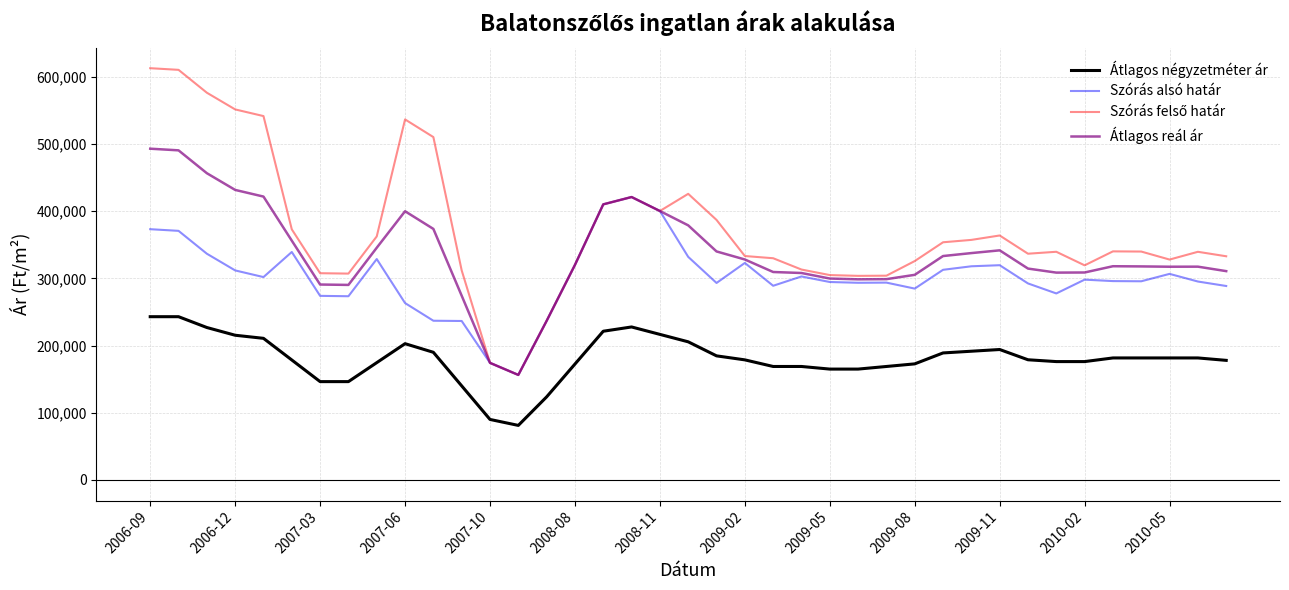

What is the minimum value for Átlagos reál ár?

156373